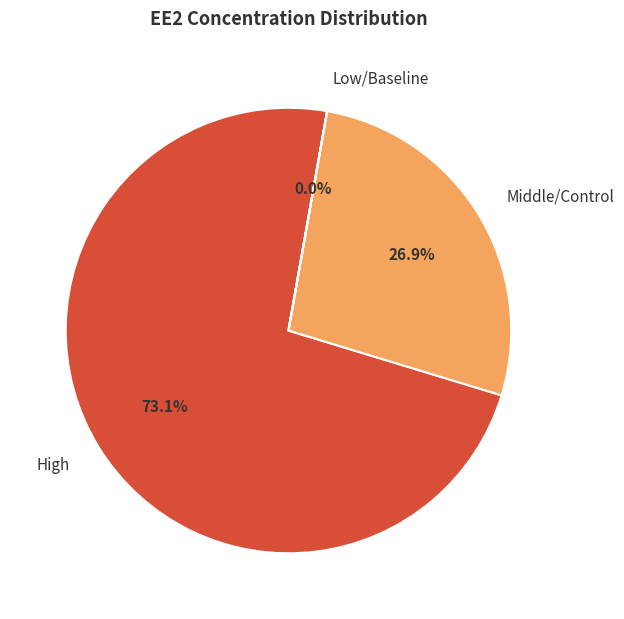

Is the sum of High and Middle/Control greater than half?

Yes